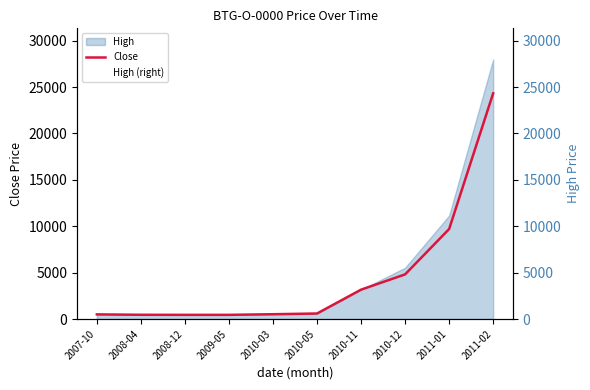

True or false: Close has a value of 594 at 2010-05.

True